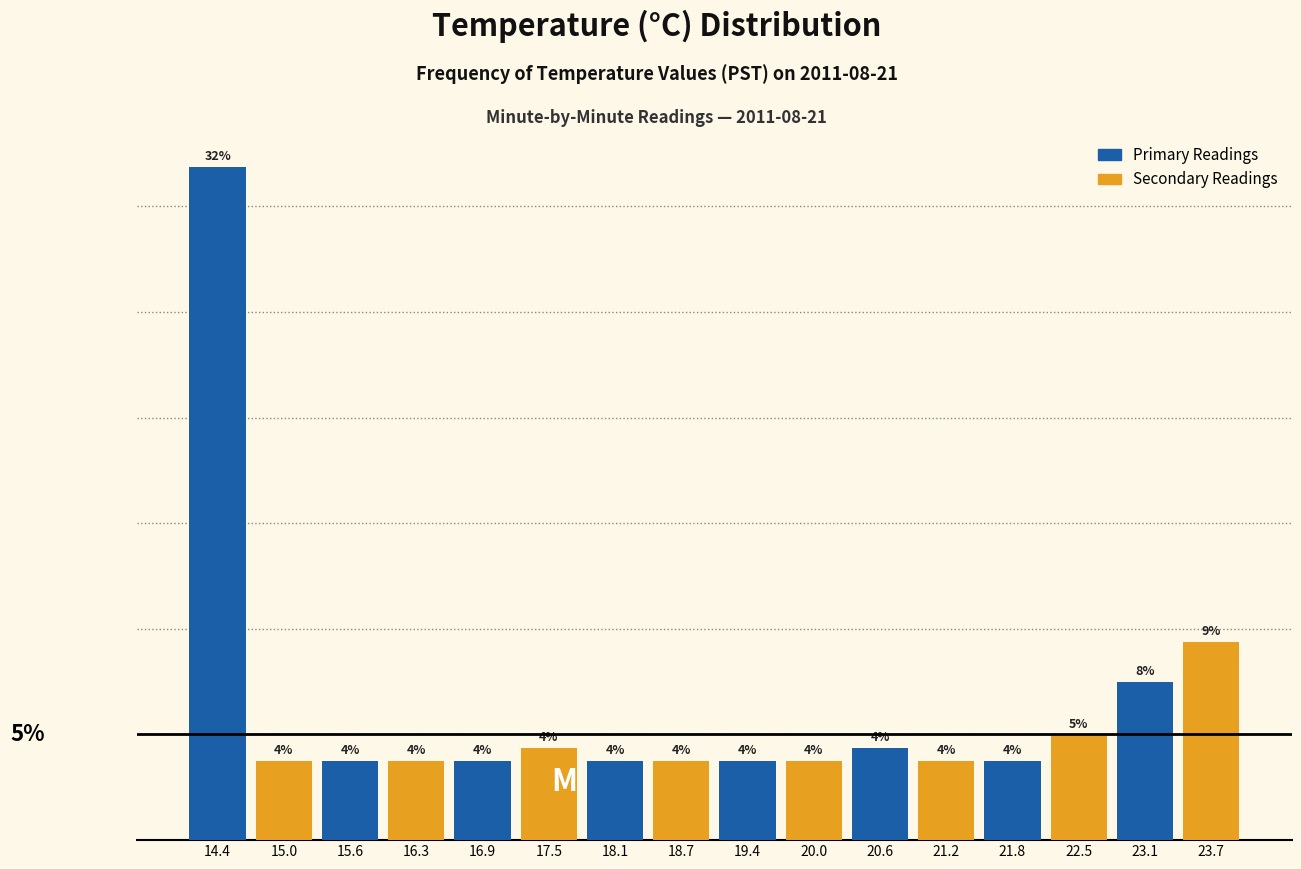

What are all the series names shown in the legend?

Primary Readings, Secondary Readings